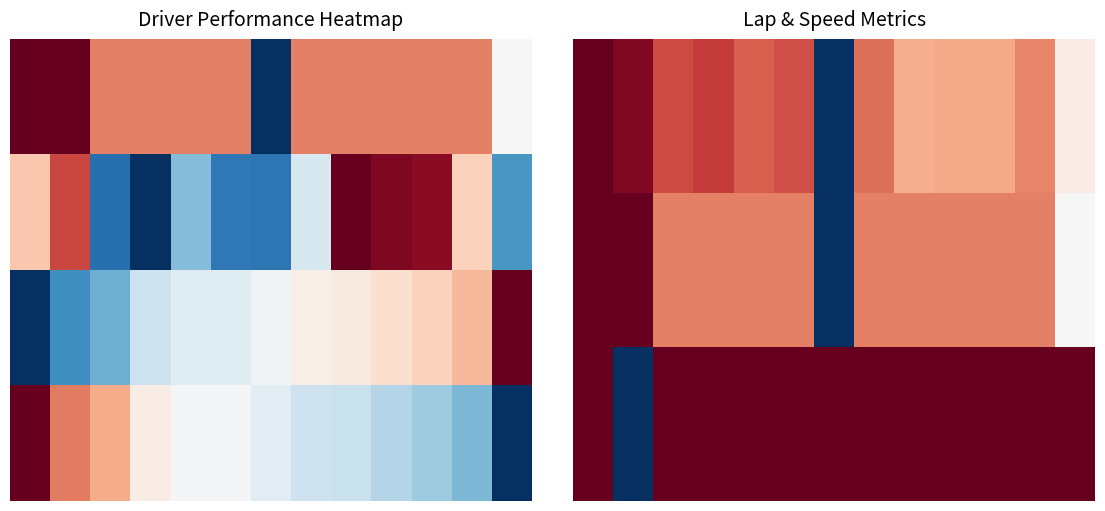

Which category has the lowest value across all series?

6